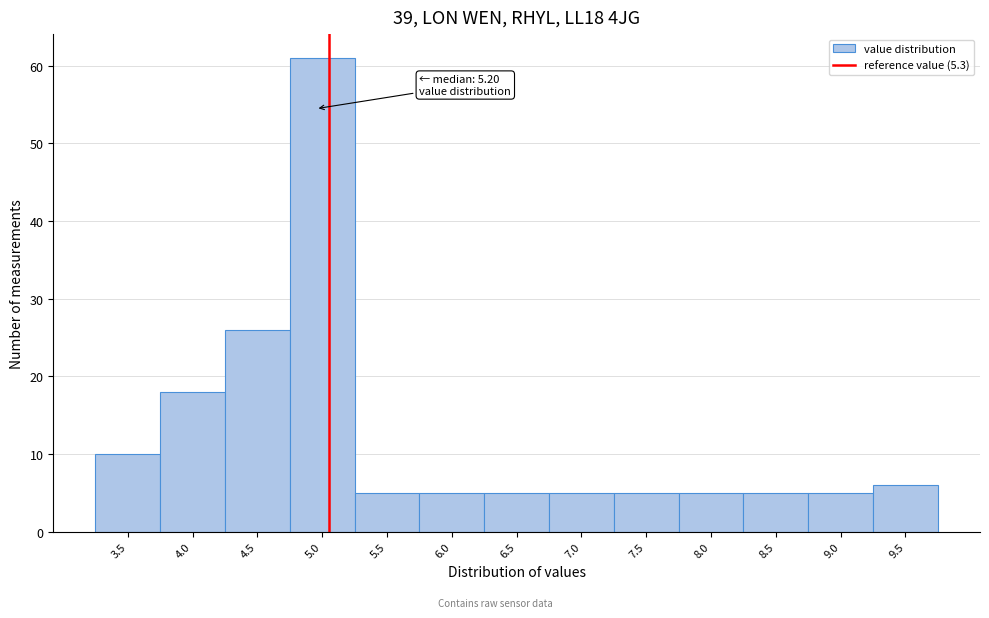

Reading right to left, transcribe all the data shown in this chart.

6	5	5	5	5	5	5	5	5	61	26	18	10